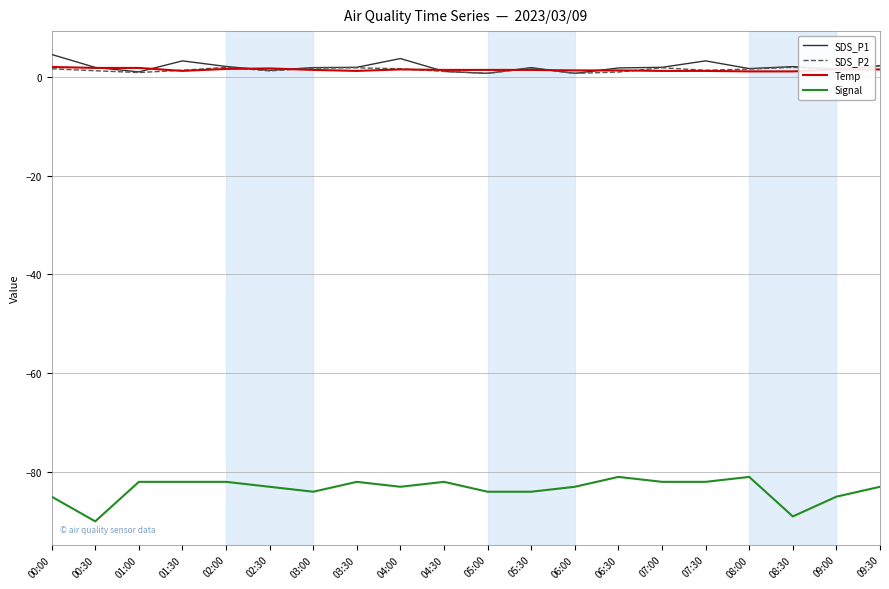

Between 08:00 and 08:30, which series saw the biggest shift?

Signal